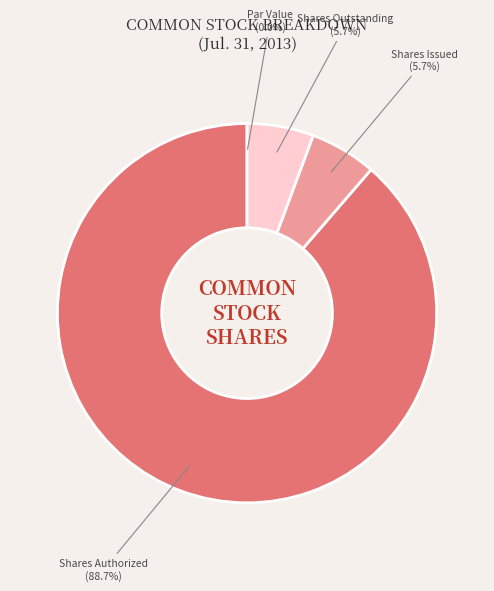

Is there any slice that represents more than half of the pie?

Yes